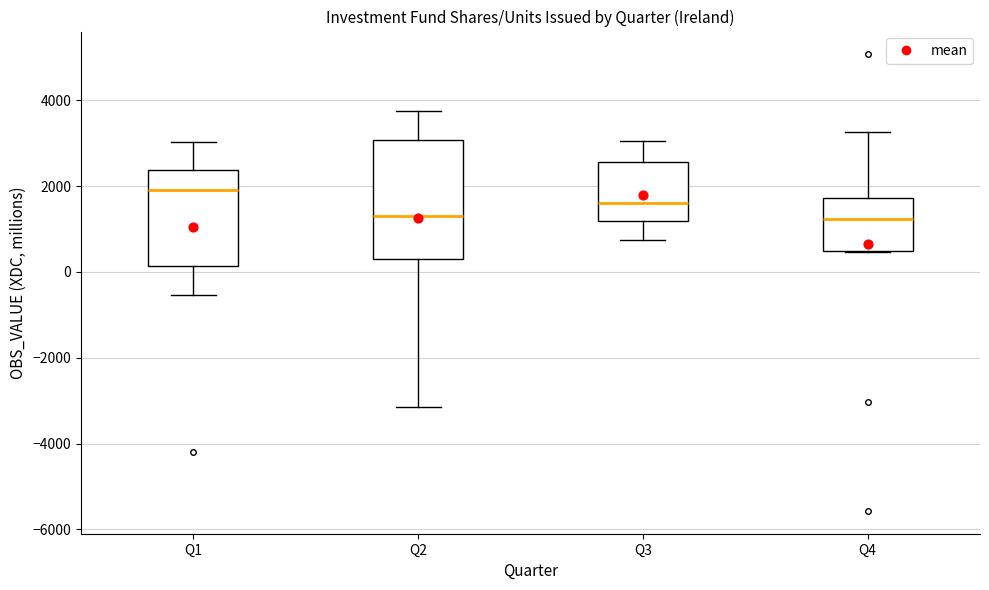

Which box's median line is the highest?

Q1